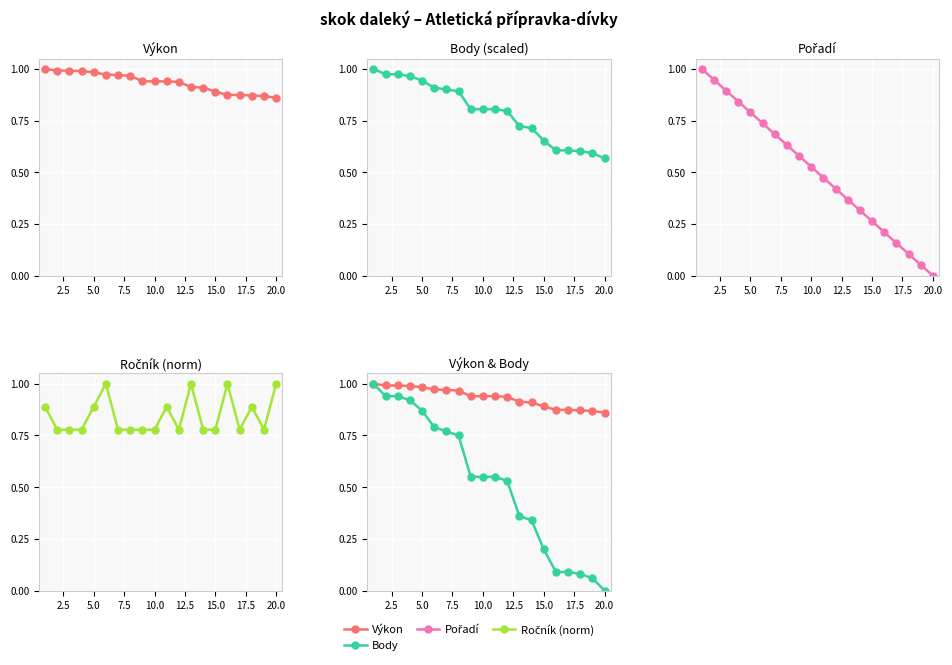

What position from the right is 2.5?

19